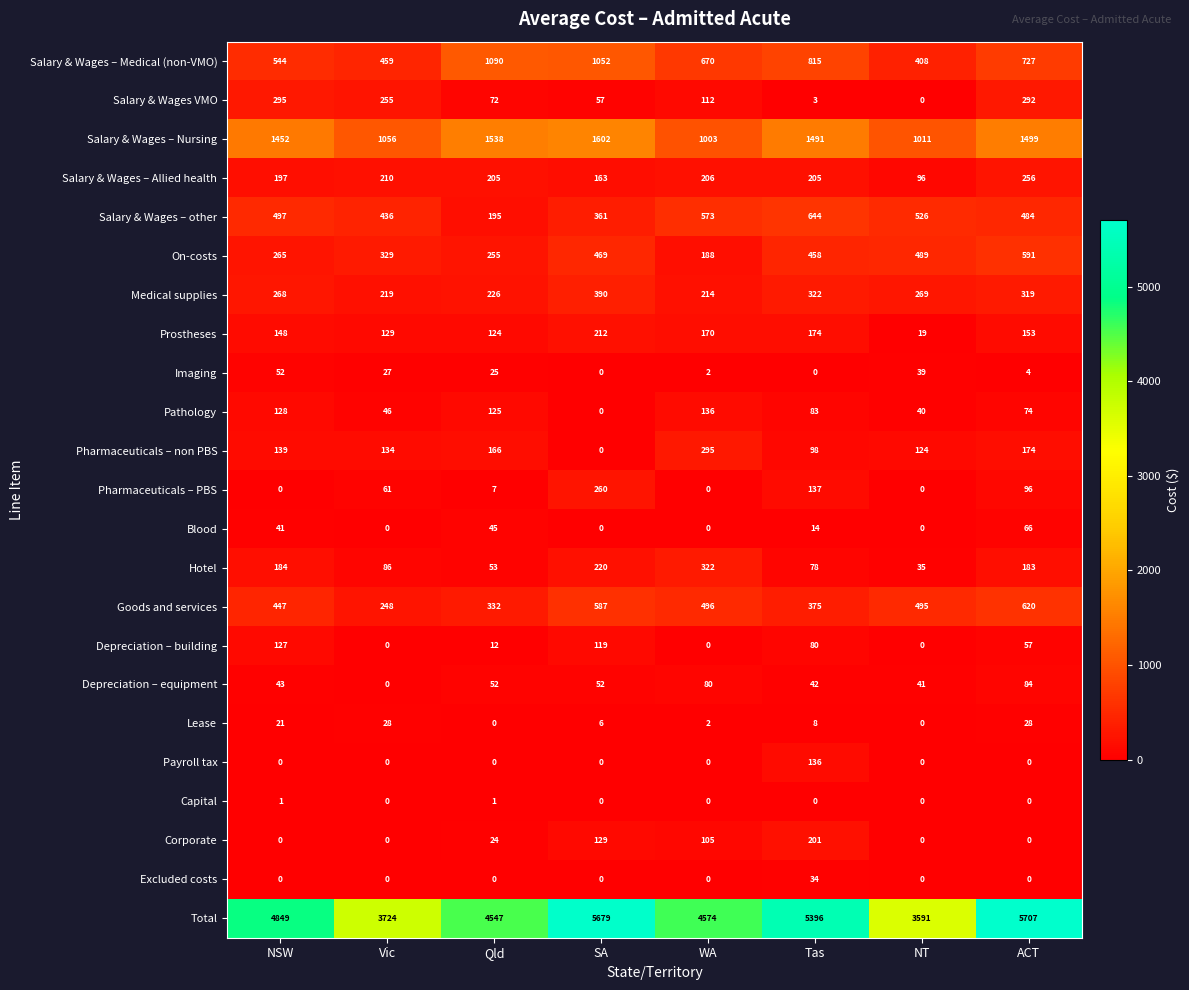

The value of Pharmaceuticals – non PBS at Vic is 233. True or false?

False